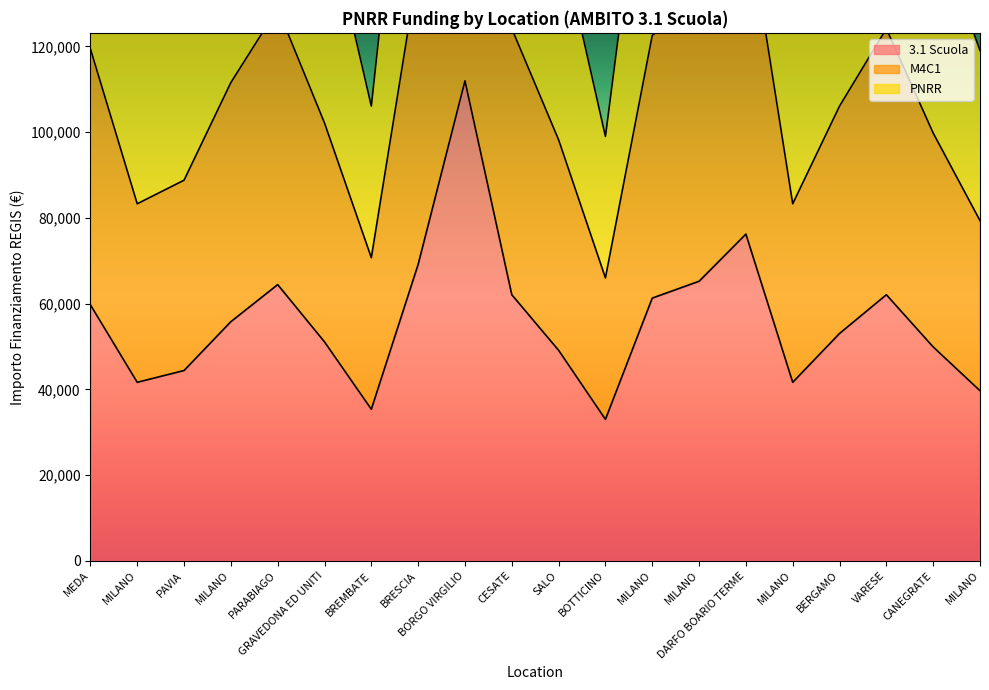

How many interior local valleys does the PNRR series have?

4